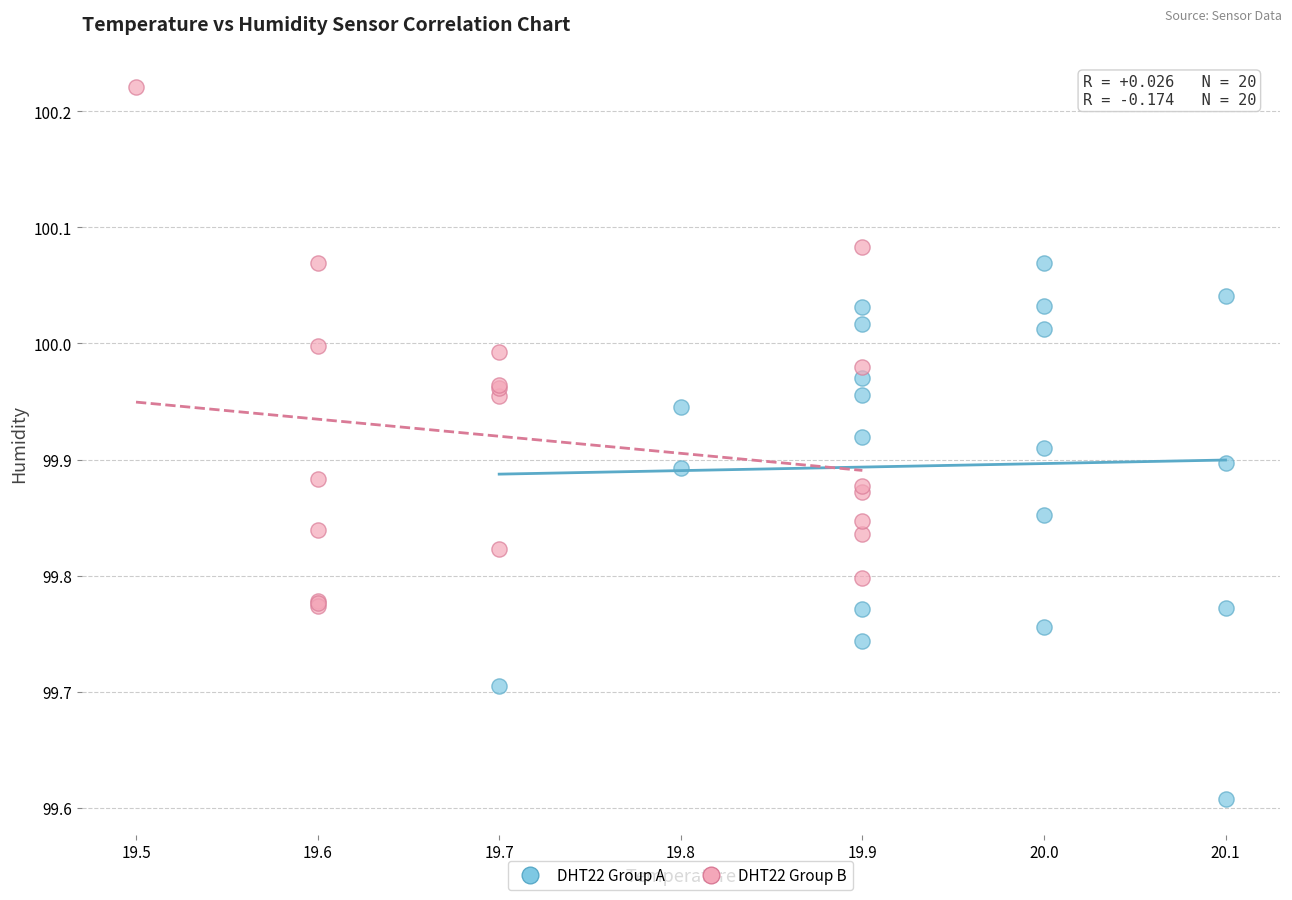

Which series reaches the minimum Y coordinate?

DHT22 Group A